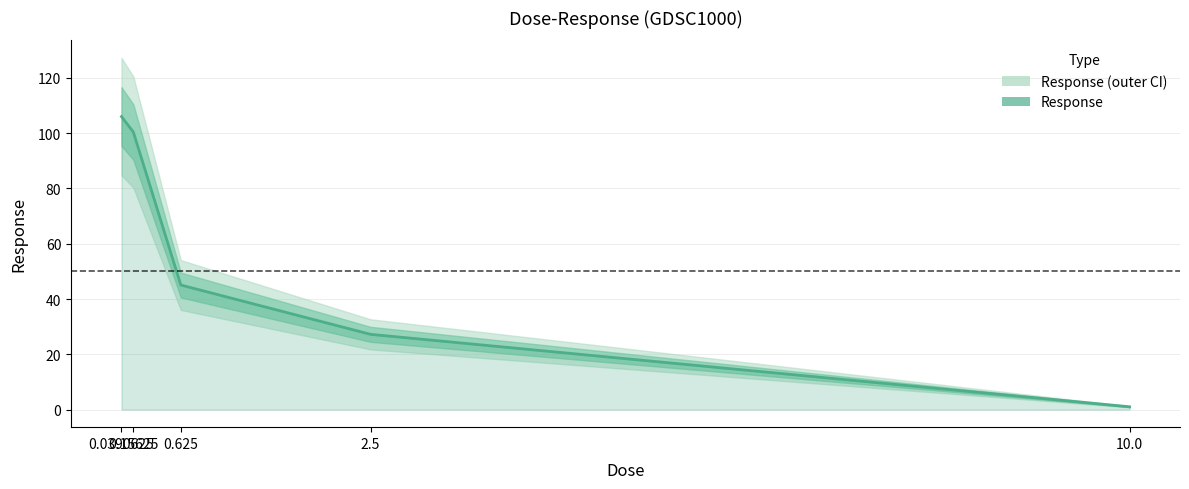

Rank the categories by value from highest to lowest.

0.0390625, 0.15625, 0.625, 2.5, 10.0